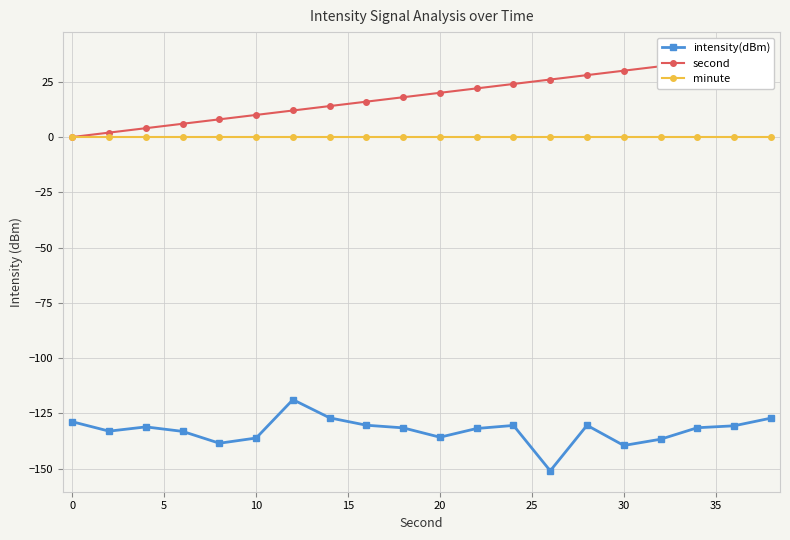

The value of minute at 10 is 0.0. True or false?

True